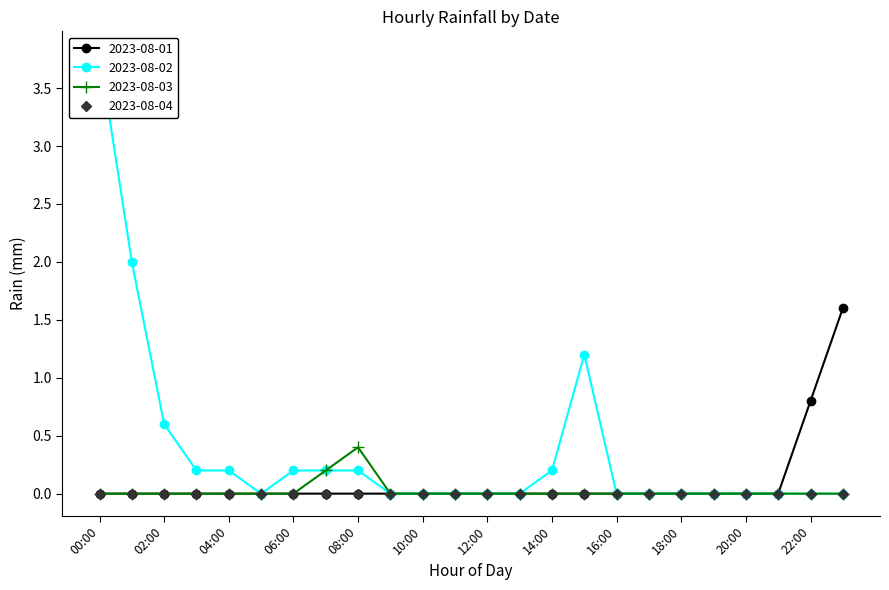

True or false: 2023-08-04 has a value of 0.0 at 16:00.

True